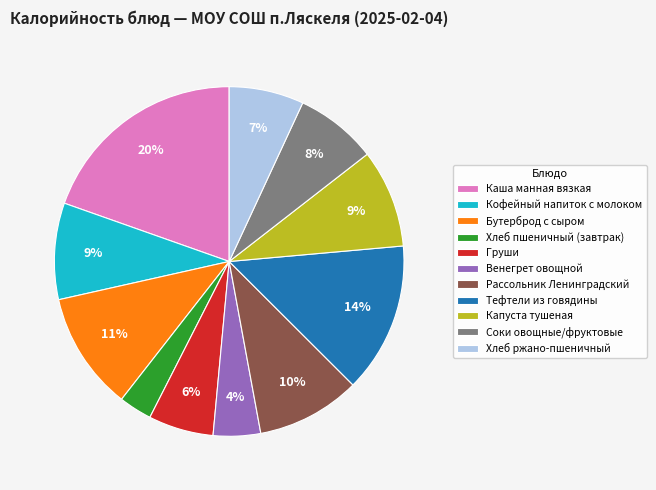

To the nearest percent, what percentage of the pie is Рассольник Ленинградский?

10%